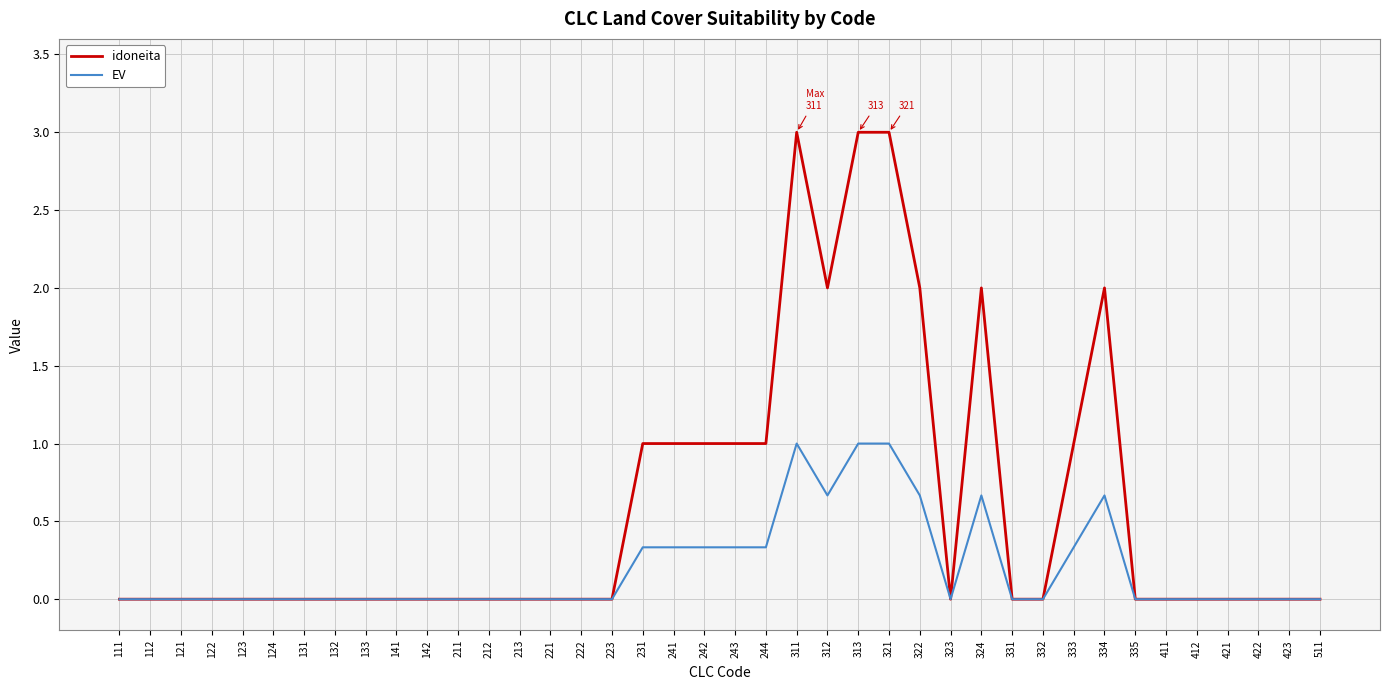

What is the greatest value displayed?

3.0